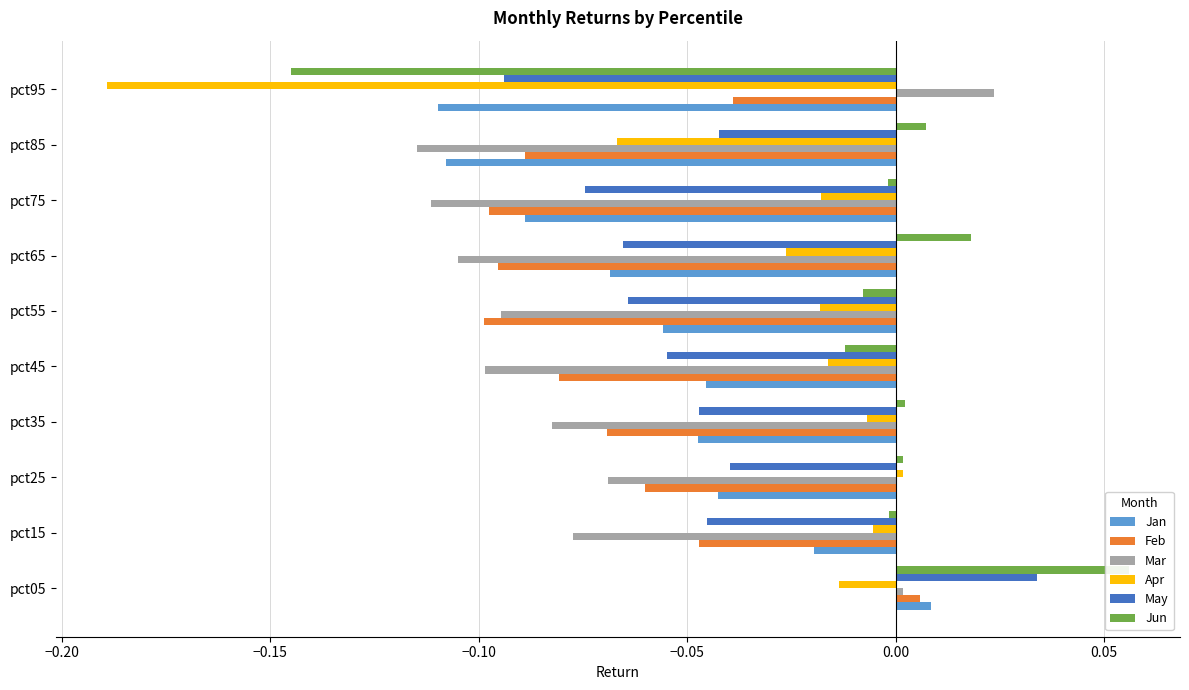

Count the number of categories in the chart.

10